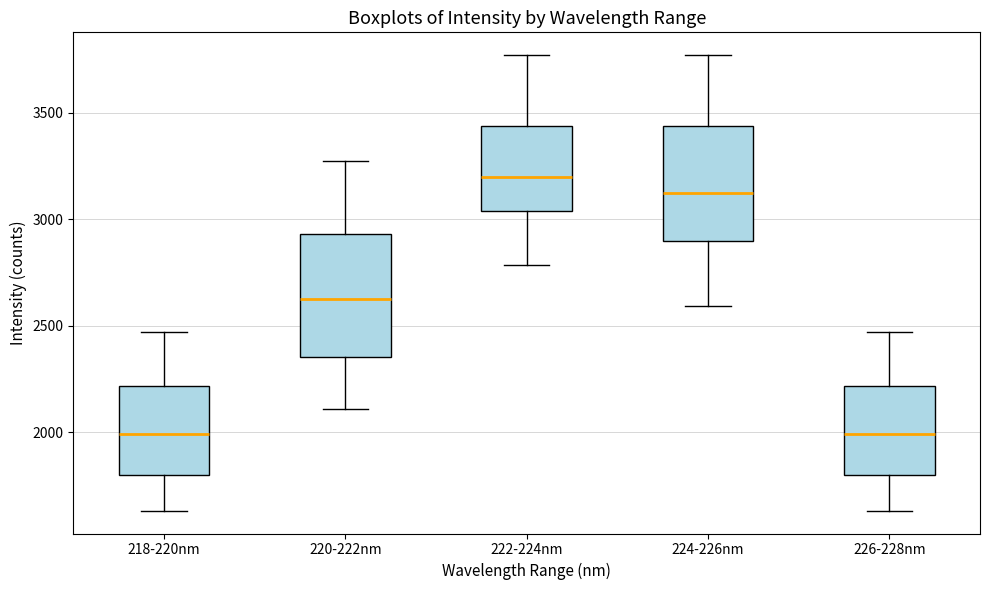

Reading left to right, read every box against the y-axis: the position of its median line, the range the box covers, and the ends of its whiskers. The values are not printed on the chart, so give them approximately, as read against the axis.

218-220nm: median 2000, box 1800 to 2200, whiskers 1650 to 2450
220-222nm: median 2600, box 2350 to 2950, whiskers 2100 to 3250
222-224nm: median 3200, box 3050 to 3450, whiskers 2800 to 3750
224-226nm: median 3100, box 2900 to 3450, whiskers 2600 to 3750
226-228nm: median 2000, box 1800 to 2200, whiskers 1650 to 2450